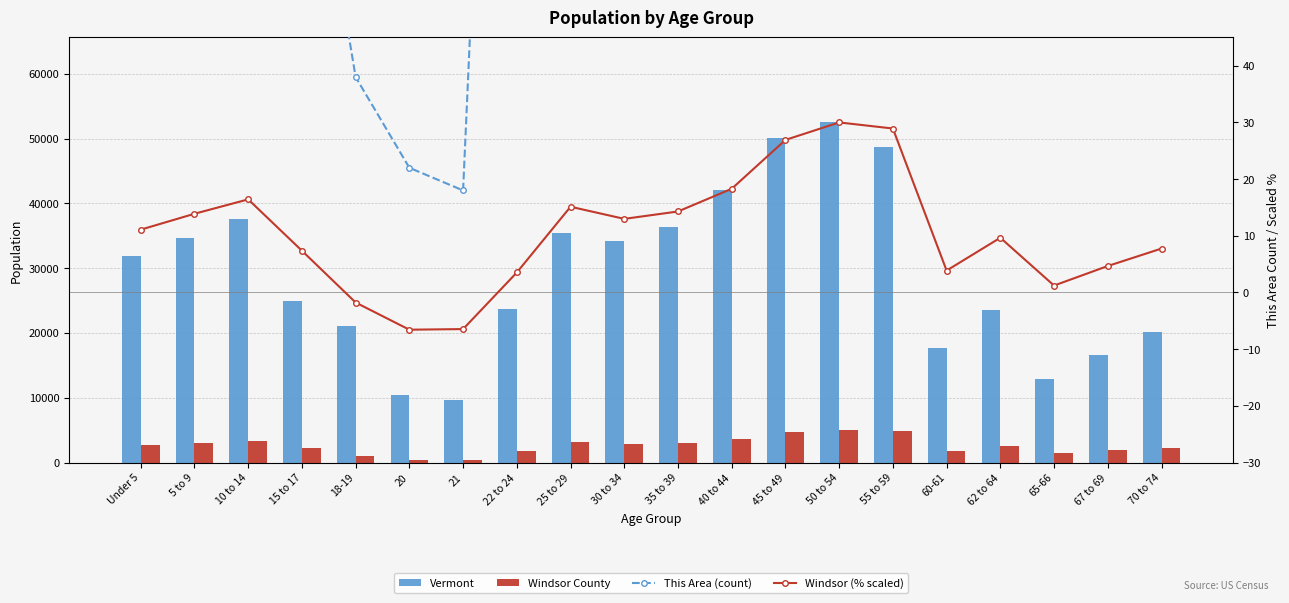

What is the sum of the Windsor County values at Under 5 and 50 to 54?

7741.0